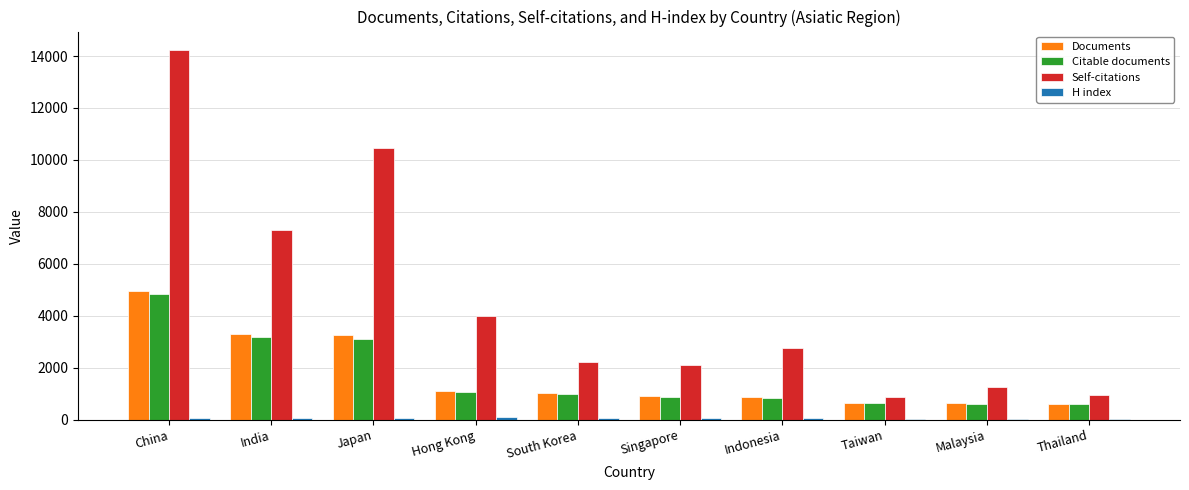

Is it true that Documents equals 3266 at Japan?

True